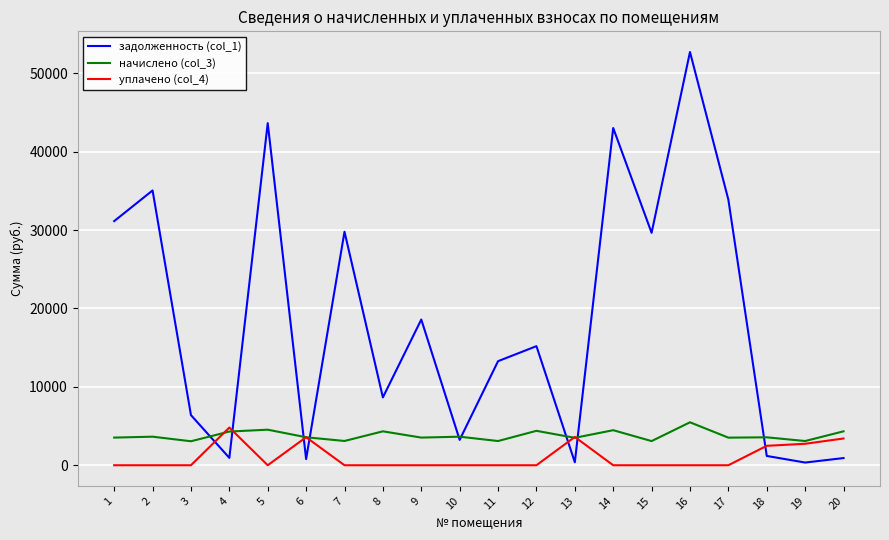

Is it true that уплачено (col_4) equals 0.0 at 15?

True